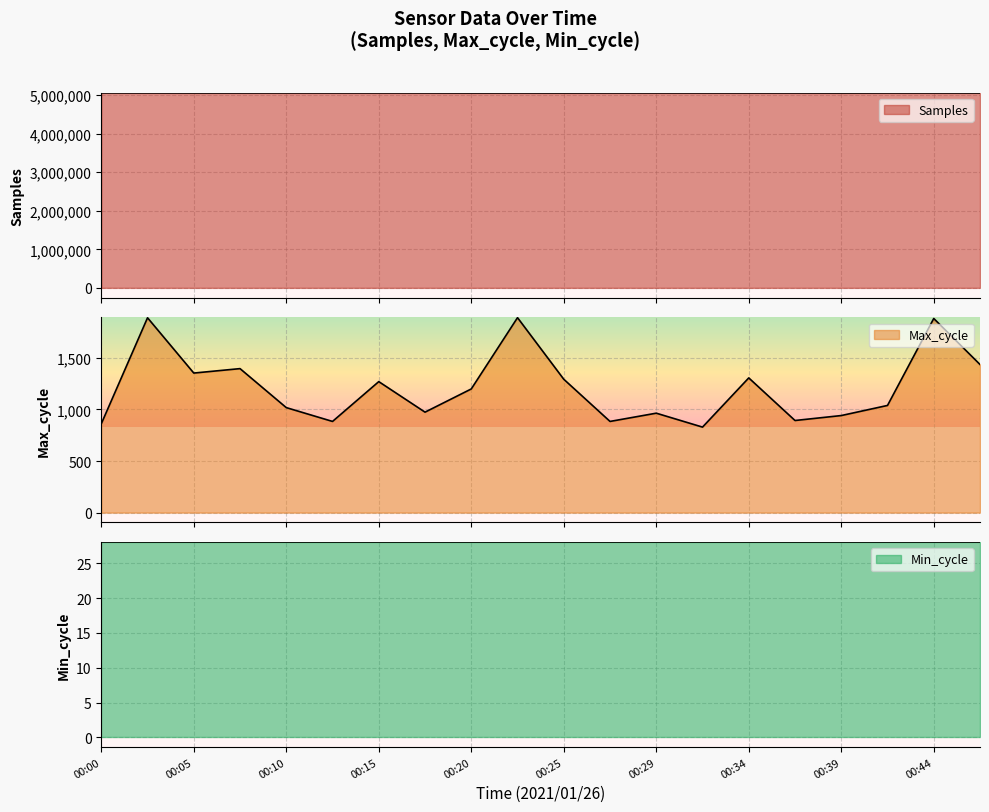

Which series changed the most between 00:08 and 00:12?

Samples